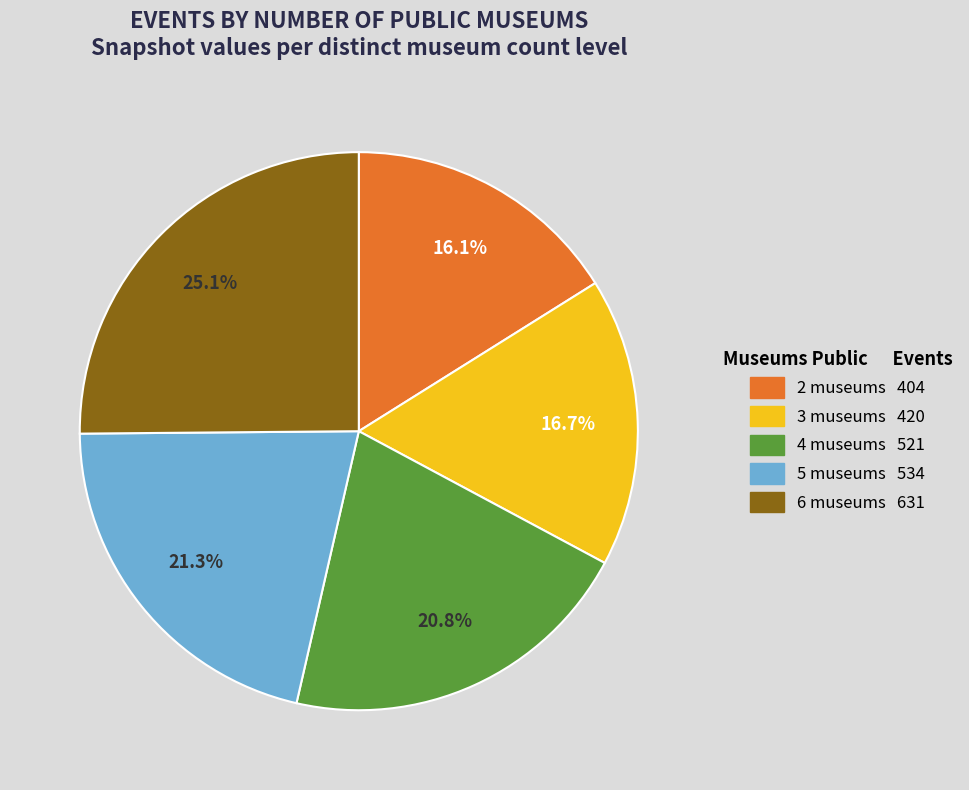

Is there any slice that represents more than half of the pie?

No